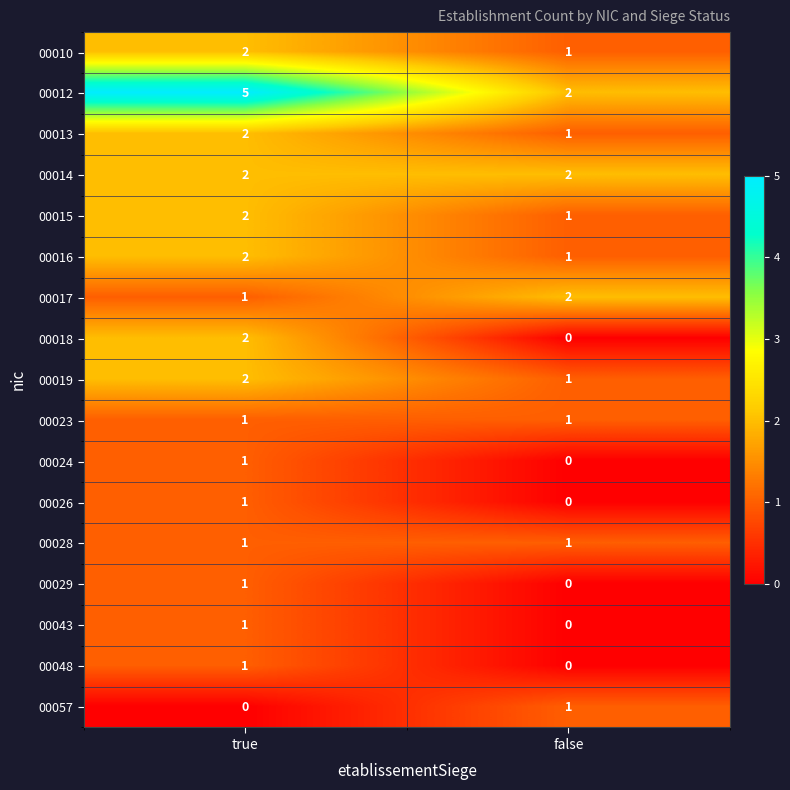

Between true and false, which series saw the biggest shift?

00012